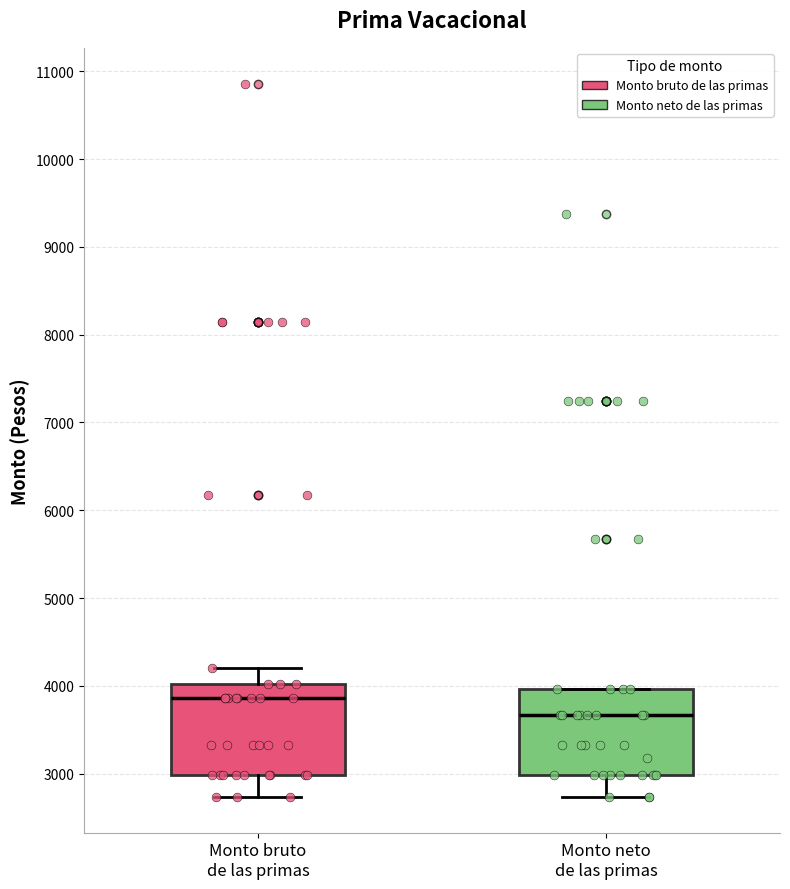

Which box has the highest median line?

Monto bruto de las primas